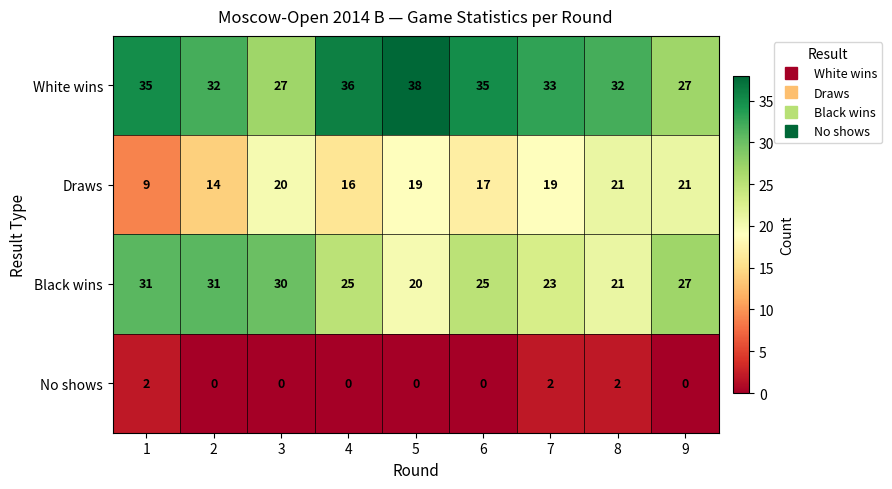

At which category does the chart reach its peak across all series?

5